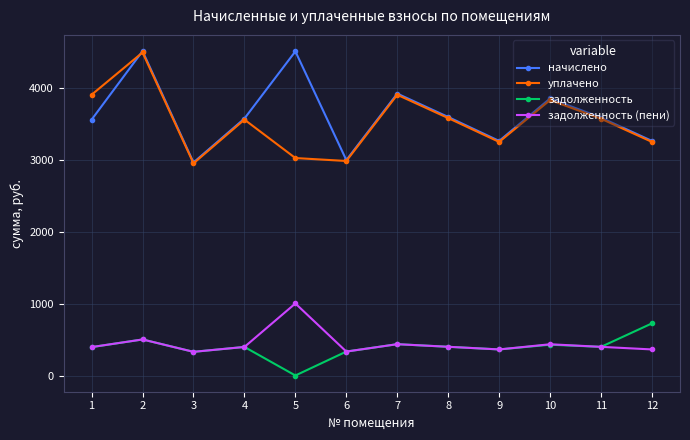

Where is the first local maximum for задолженность (пени)?

2